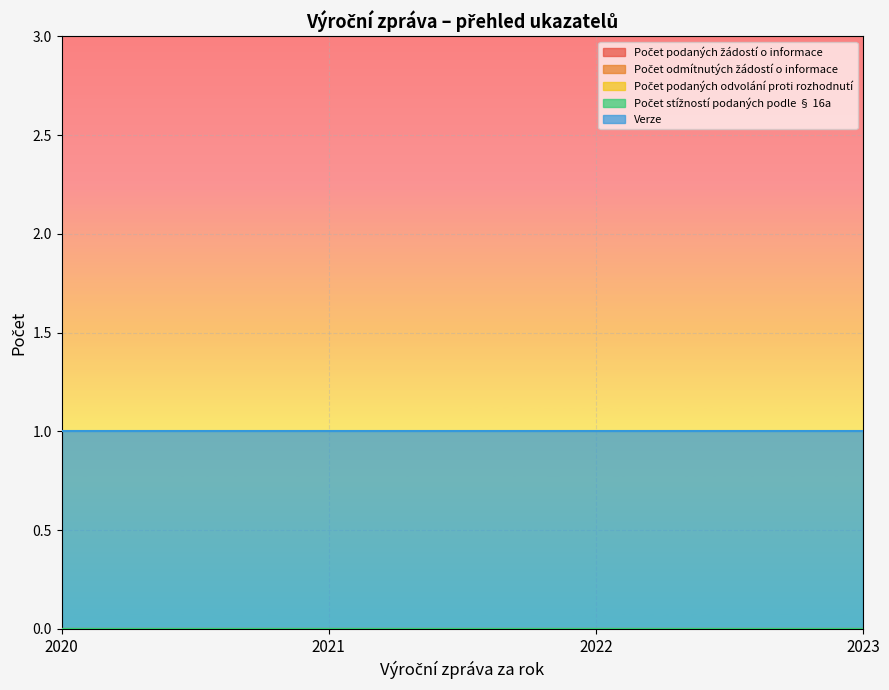

What are all the series names shown in the legend?

Počet podaných žádostí o informace, Počet odmítnutých žádostí o informace, Počet podaných odvolání proti rozhodnutí, Počet stížností podaných podle § 16a, Verze